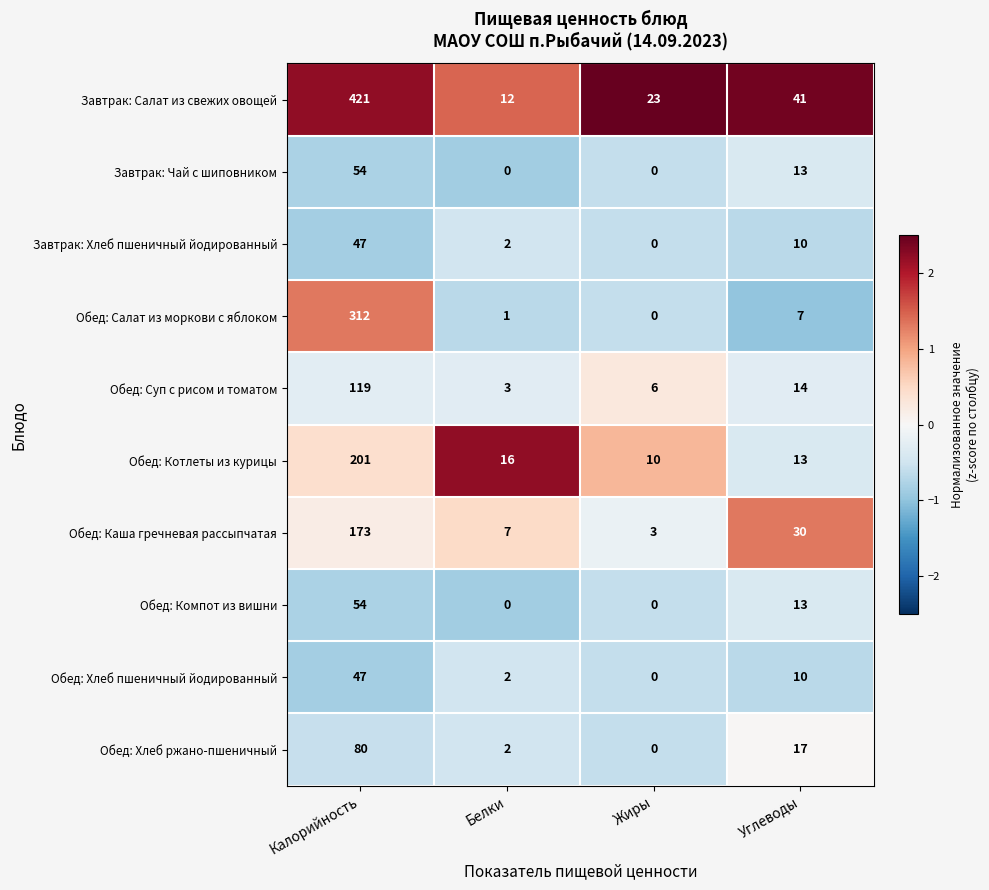

What is the difference between the maximum and minimum values in the Обед: Хлеб ржано-пшеничный series?

80